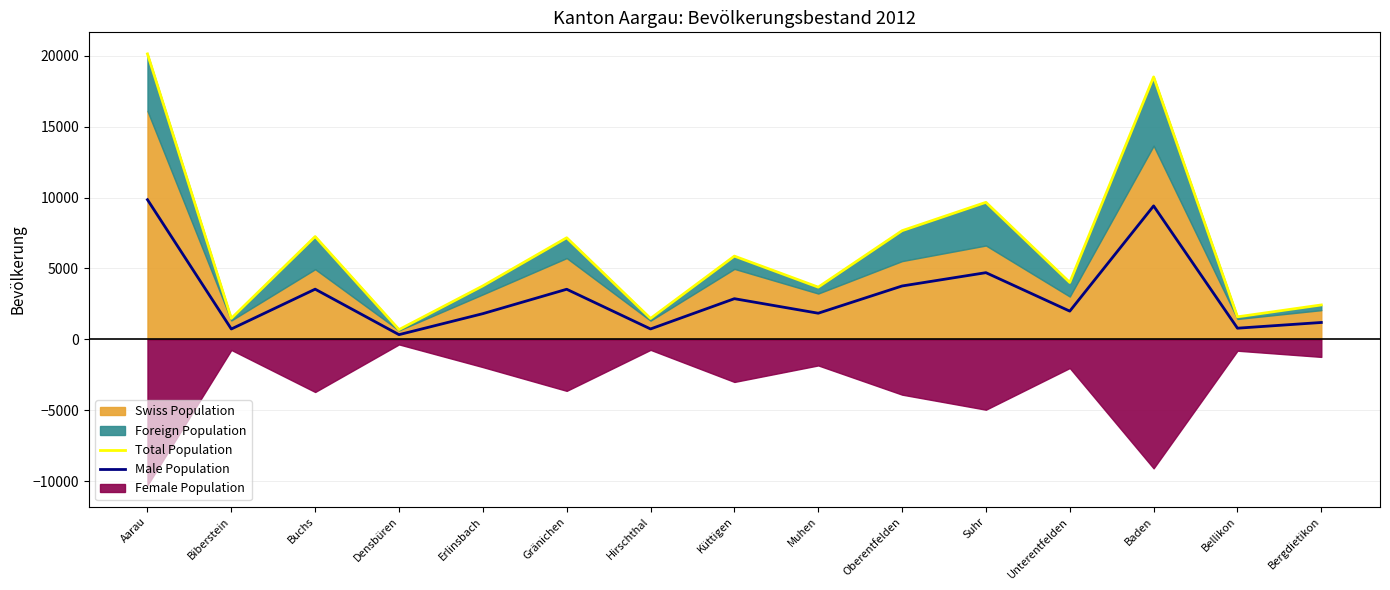

What is the label of the 5th point from the left?

Erlinsbach